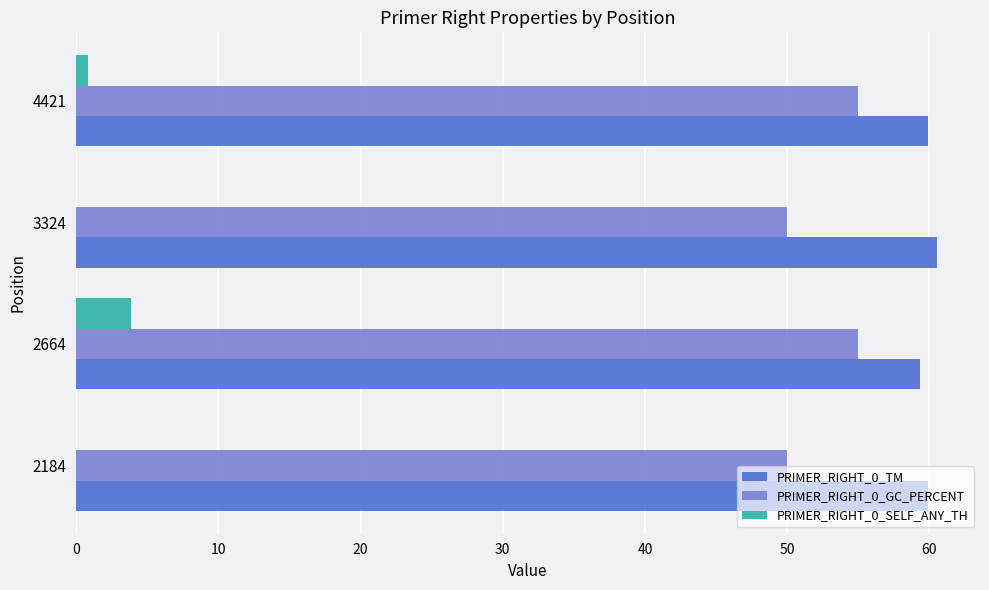

What is the greatest value displayed?

60.5